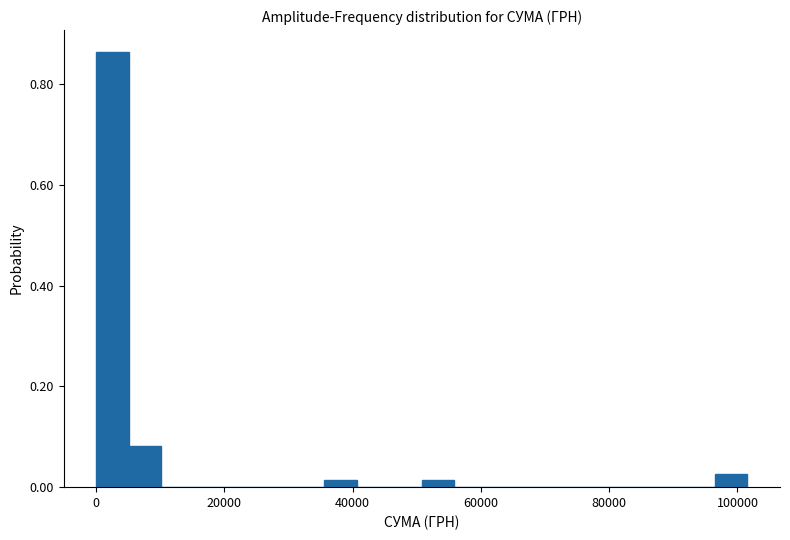

Read against the x-axis, roughly where is the centre of the tallest bar?

2000